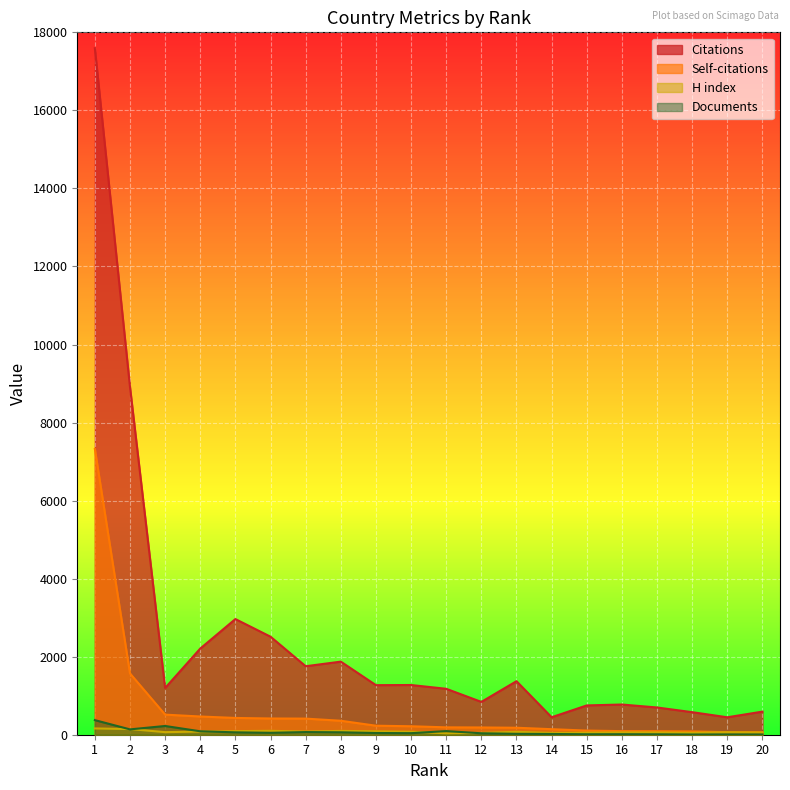

Is the value of H index at 10 greater than the value of Documents at 9?

Yes